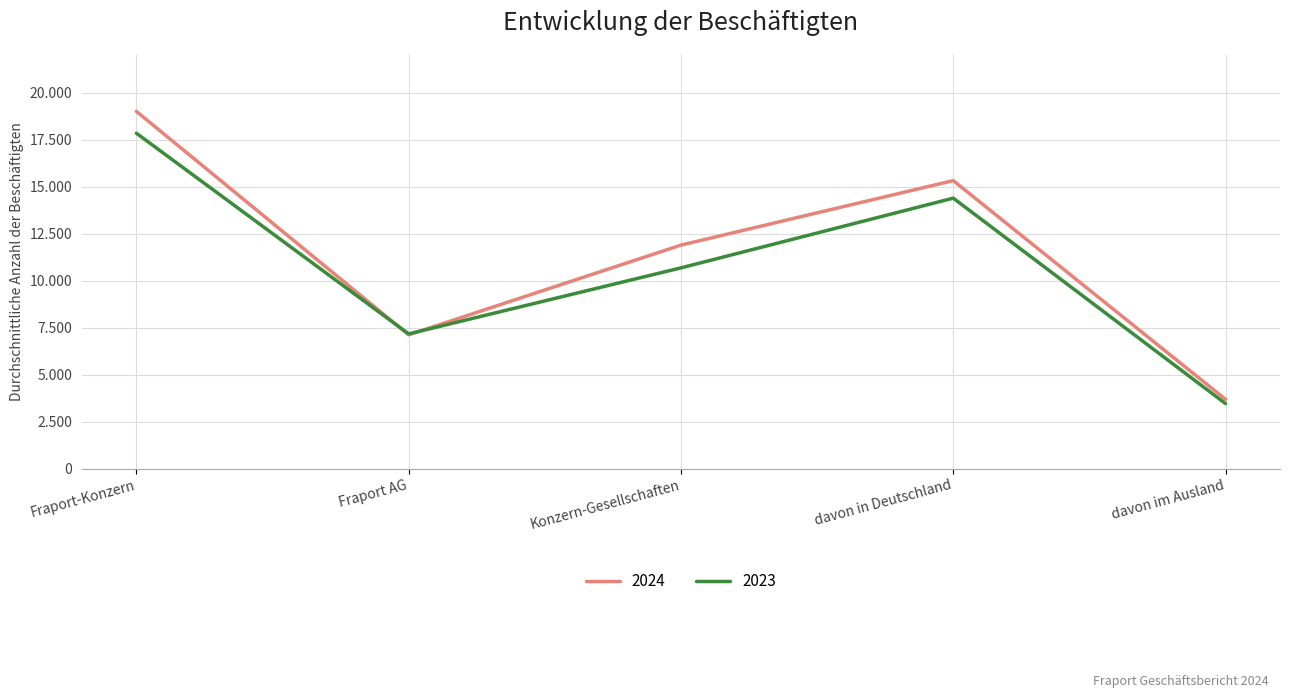

Is this an area chart (filled region under the line)?

No